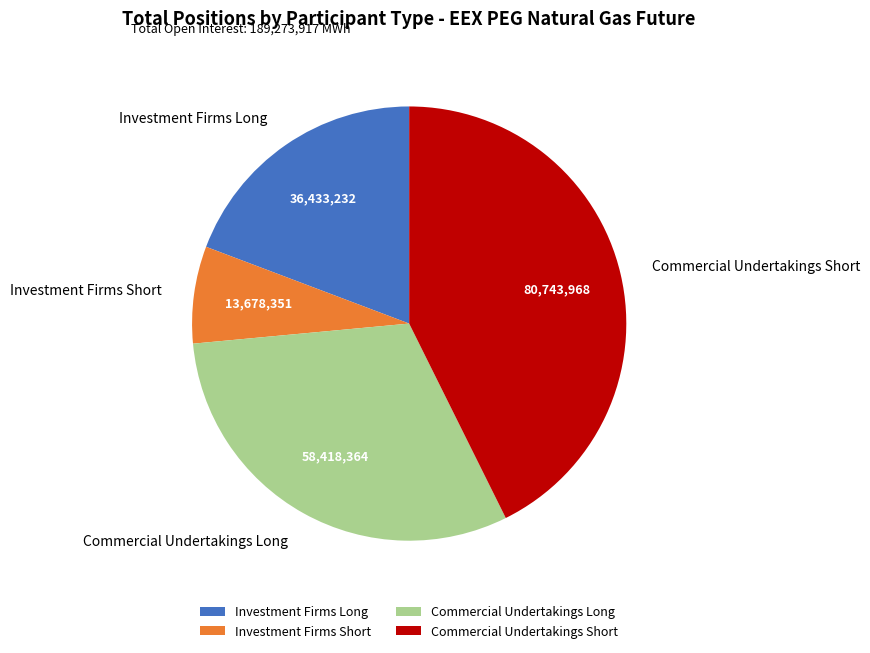

How many segments does this pie chart have?

4